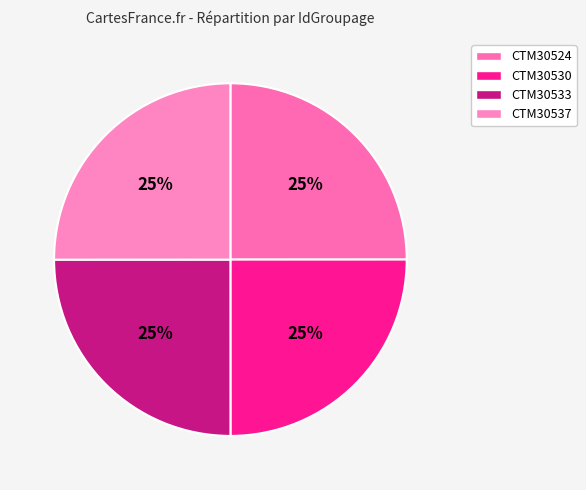

Is there any slice that represents more than half of the pie?

No